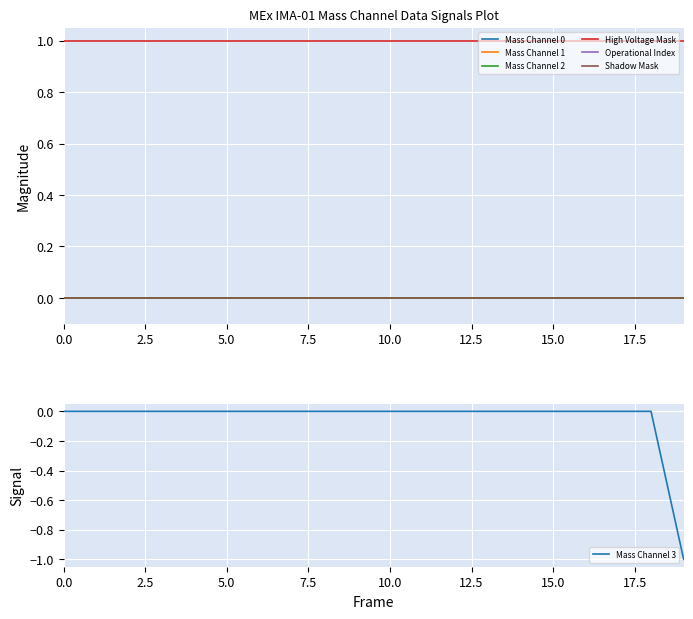

How many data points does each series have?

20